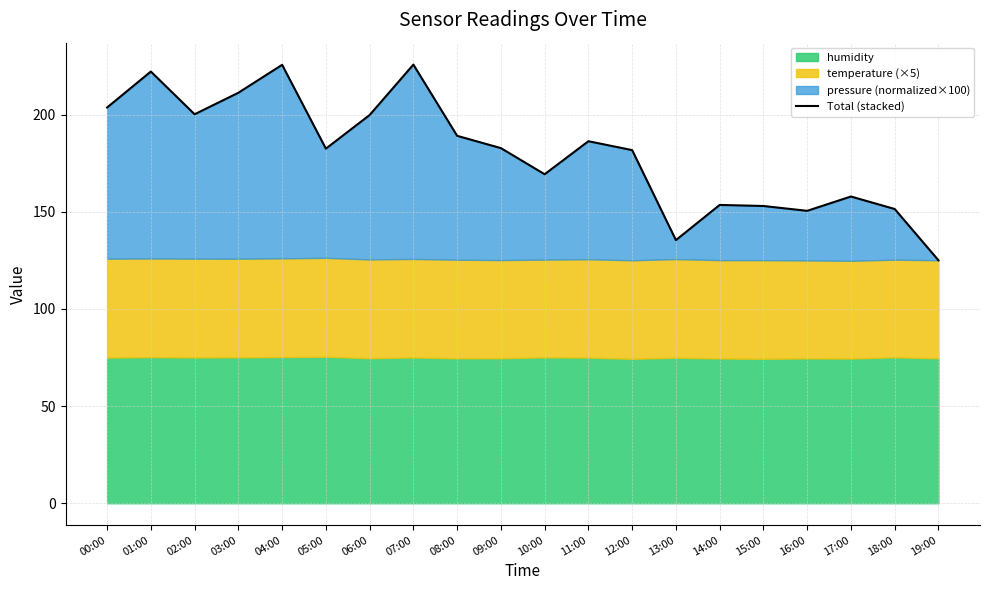

What is the label of the 17th point from the left?

16:00